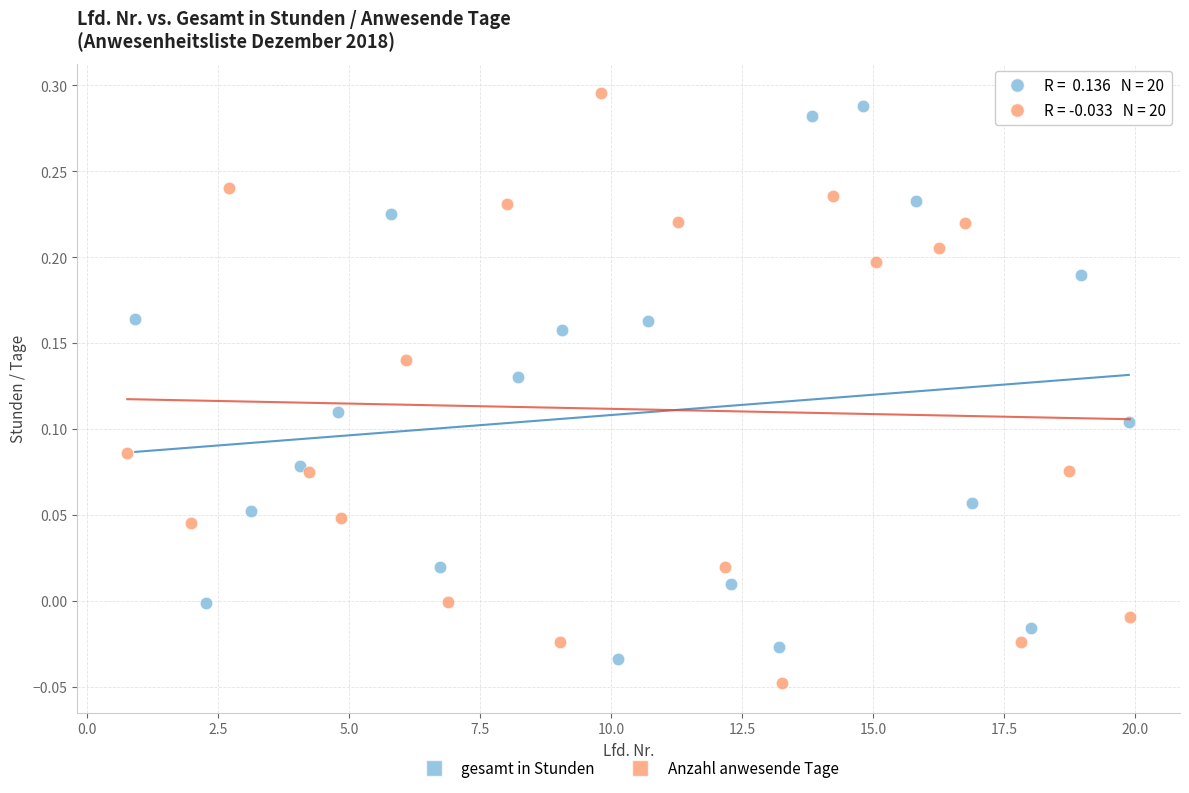

What are all the series names shown in the legend?

gesamt in Stunden, Anzahl anwesende Tage